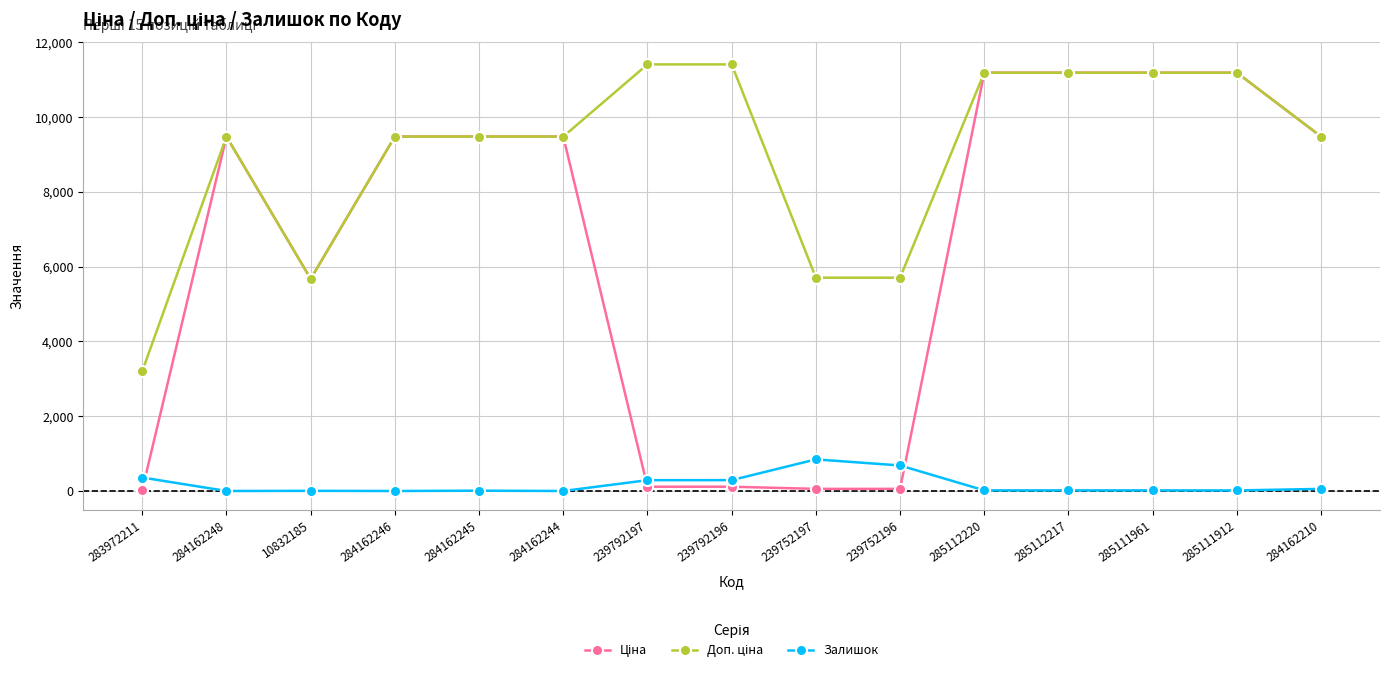

What position from the left is 239752196?

10